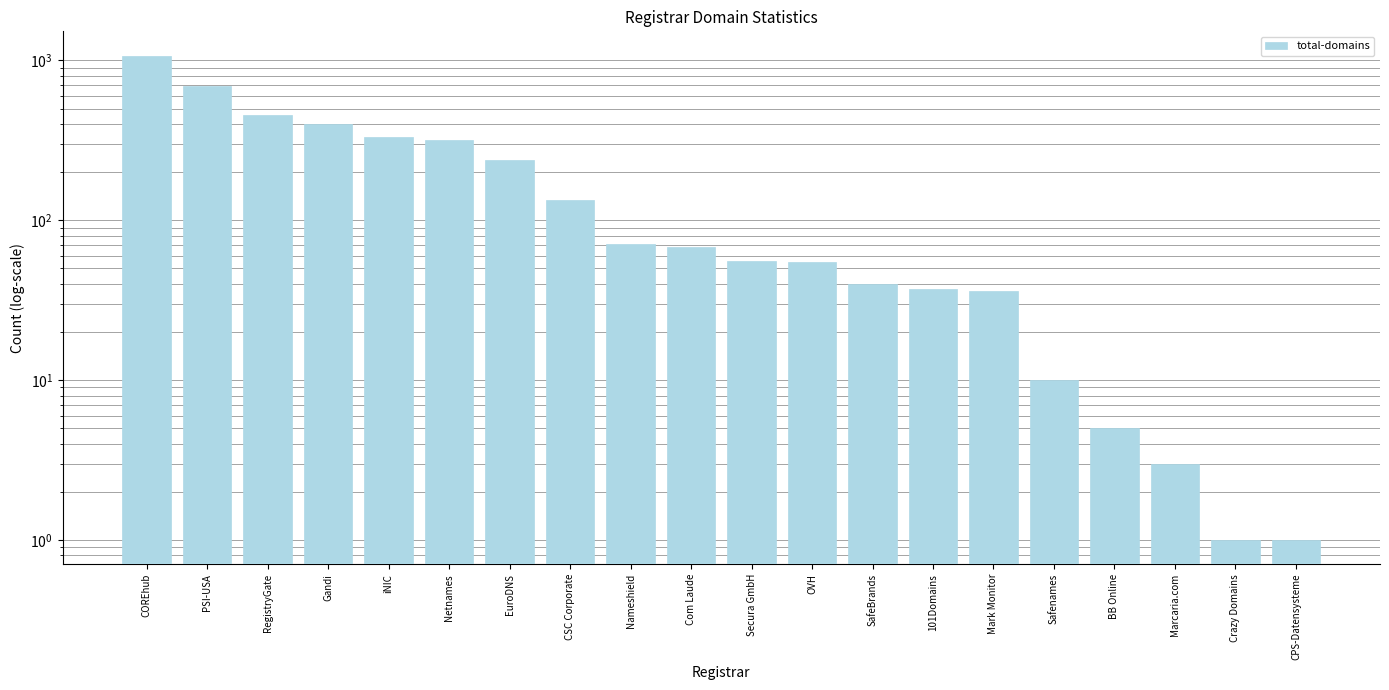

What position from the right is Marcaria.com?

3